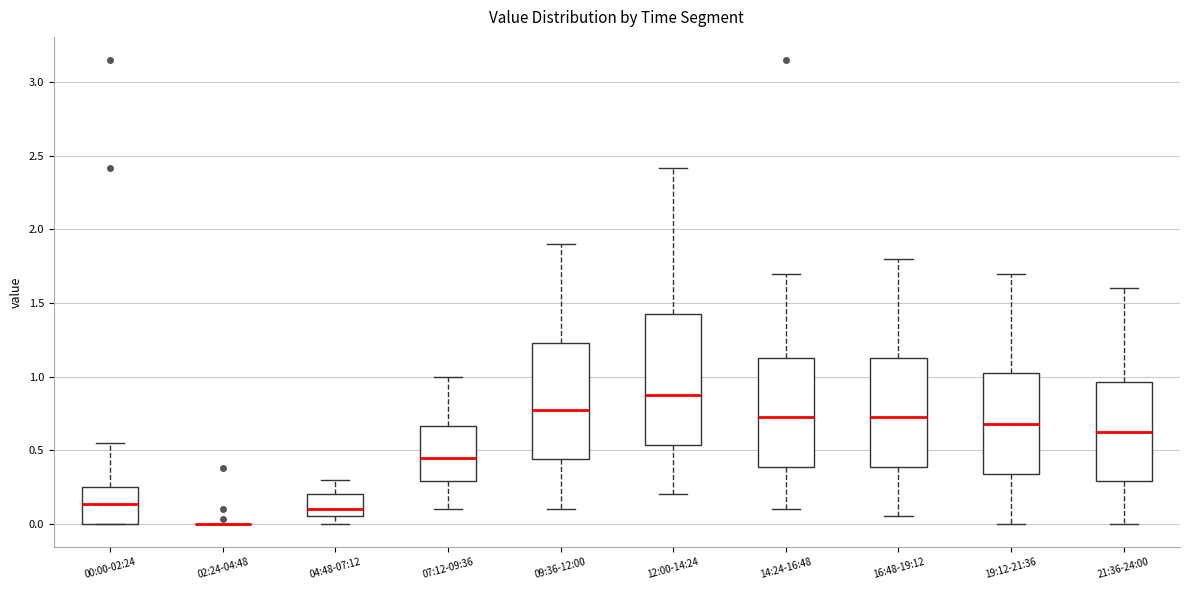

Reading left to right, transcribe this box plot: for each box, give where its median line is, the range the box spans, and where its two whiskers end, as read against the y-axis. The values are not printed on the chart, so give them approximately, as read against the axis.

00:00-02:24: median 0.15, box 0.00 to 0.25, whiskers 0.00 to 0.55
02:24-04:48: box collapsed to a line at 0.00, whiskers 0.00 to 0.00
04:48-07:12: median 0.10, box 0.05 to 0.20, whiskers 0.00 to 0.30
07:12-09:36: median 0.45, box 0.30 to 0.65, whiskers 0.10 to 1.00
09:36-12:00: median 0.80, box 0.45 to 1.25, whiskers 0.10 to 1.90
12:00-14:24: median 0.90, box 0.55 to 1.45, whiskers 0.20 to 2.40
14:24-16:48: median 0.75, box 0.40 to 1.15, whiskers 0.10 to 1.70
16:48-19:12: median 0.75, box 0.40 to 1.15, whiskers 0.05 to 1.80
19:12-21:36: median 0.70, box 0.35 to 1.05, whiskers 0.00 to 1.70
21:36-24:00: median 0.65, box 0.30 to 0.95, whiskers 0.00 to 1.60